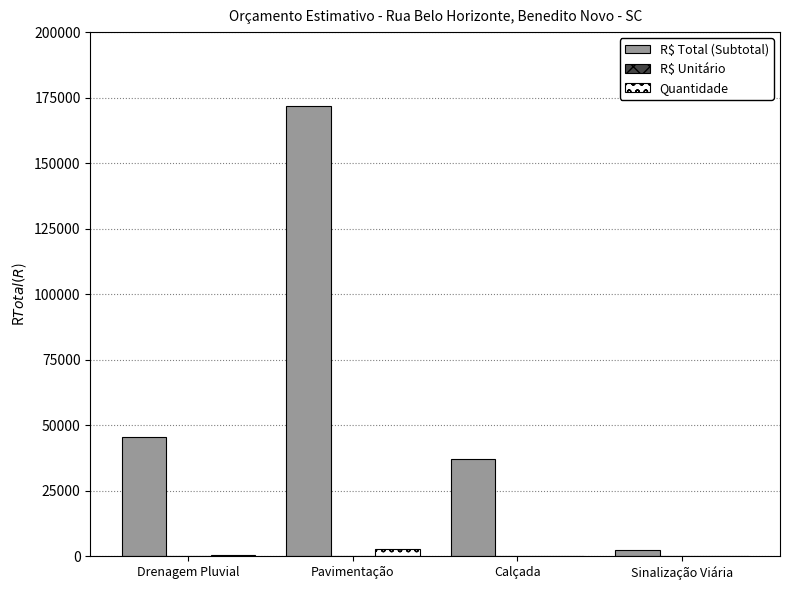

What is the sum of all R$ Total (Subtotal) values?

256913.4